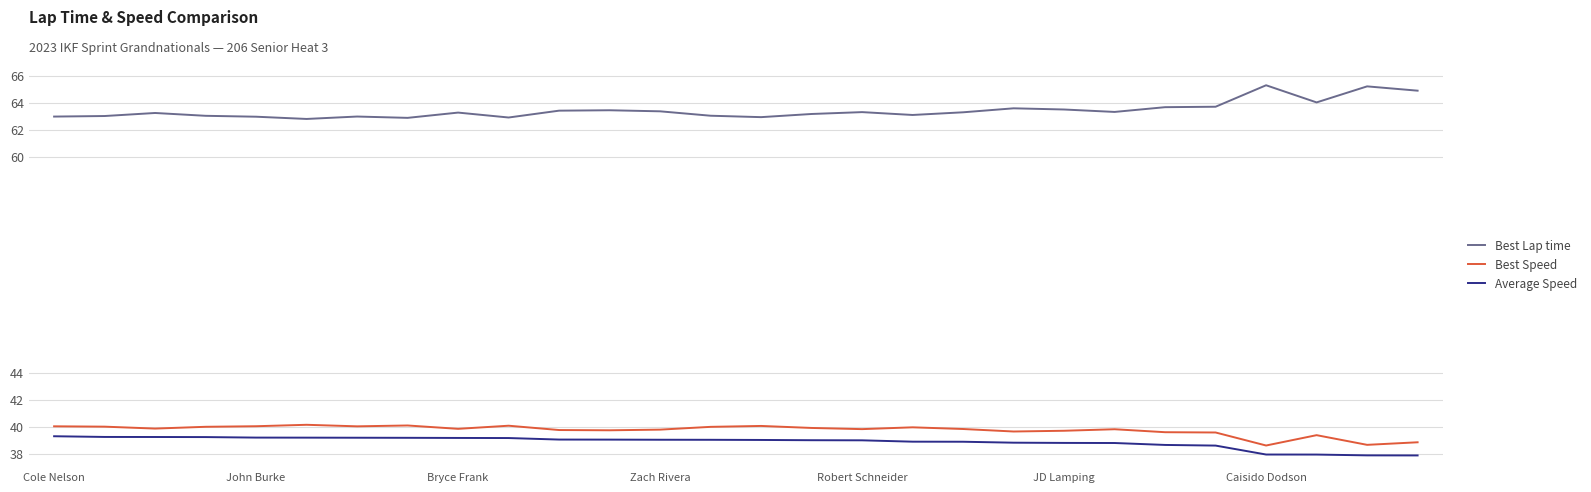

Which series has the largest total across all categories?

Best Lap time